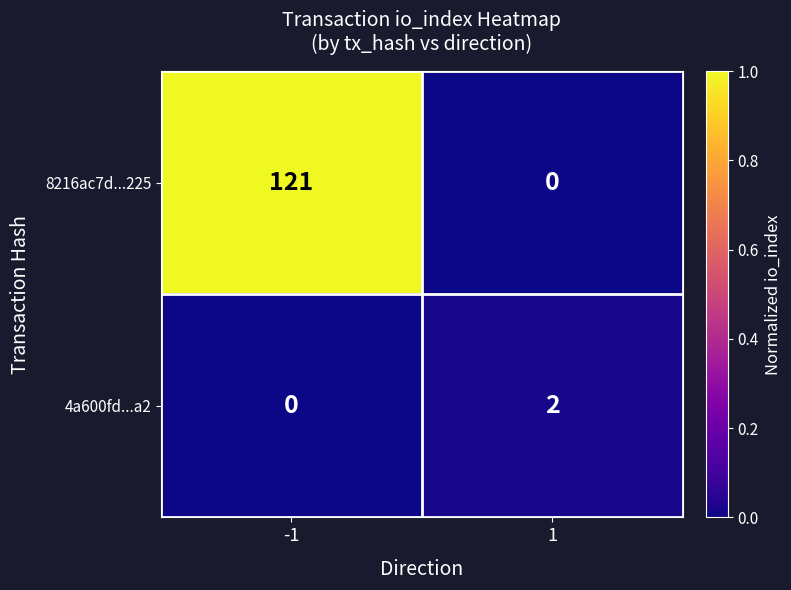

What is the total value across all series at -1?

121